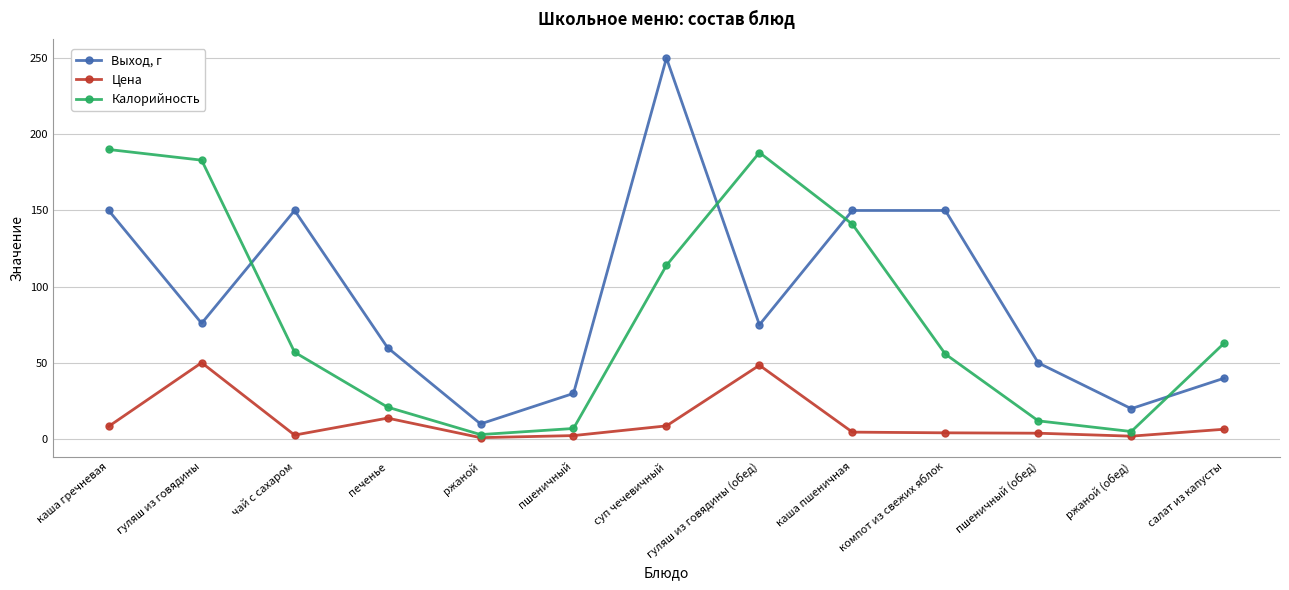

What is the maximum value for Калорийность?

190.0